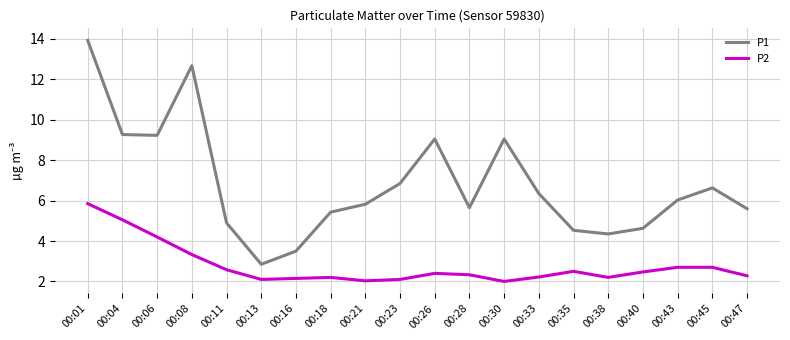

The value of P1 at 00:13 is 4.0. True or false?

False